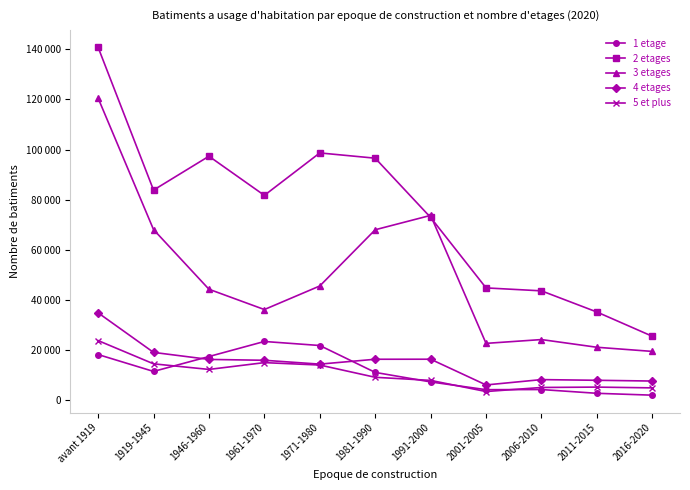

Which label corresponds to the smallest value in the chart?

2016-2020